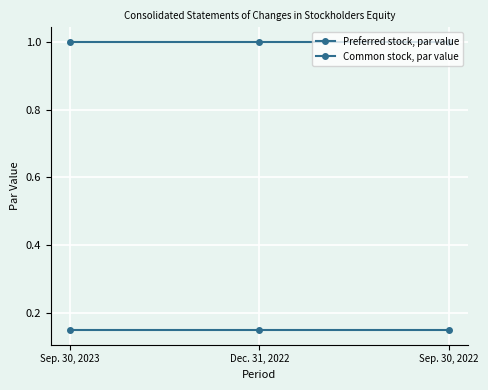

The value of Preferred stock, par value at Sep. 30, 2023 is 1.0. True or false?

True